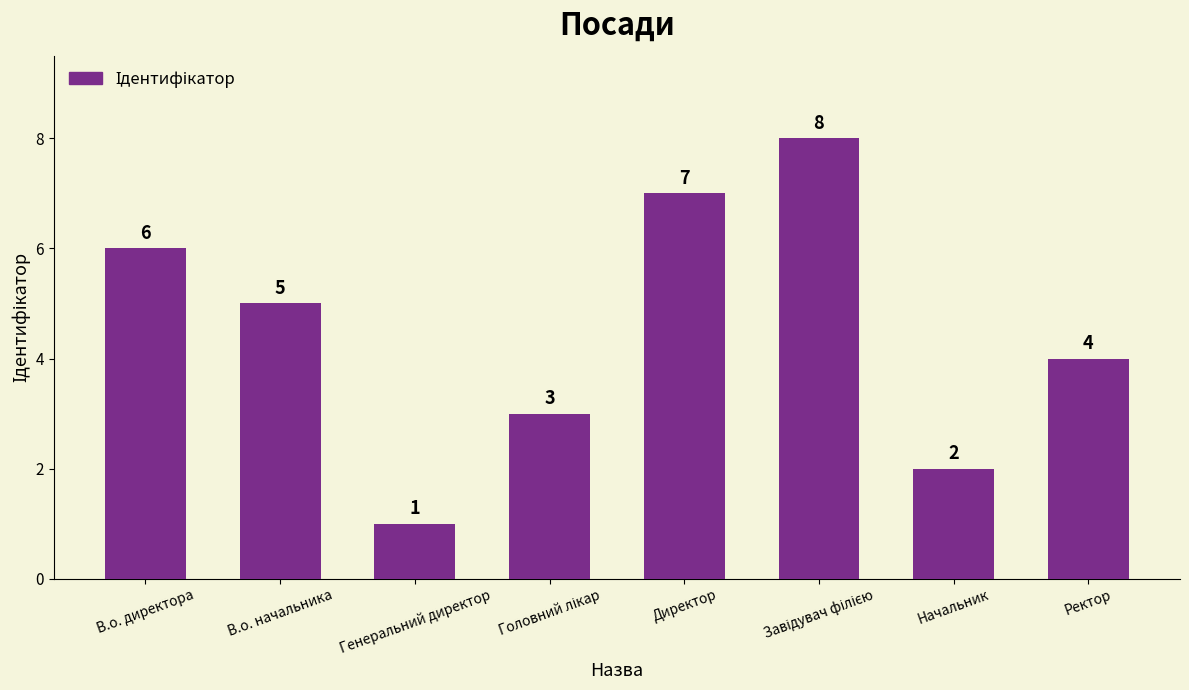

How many data points are less than 5?

4